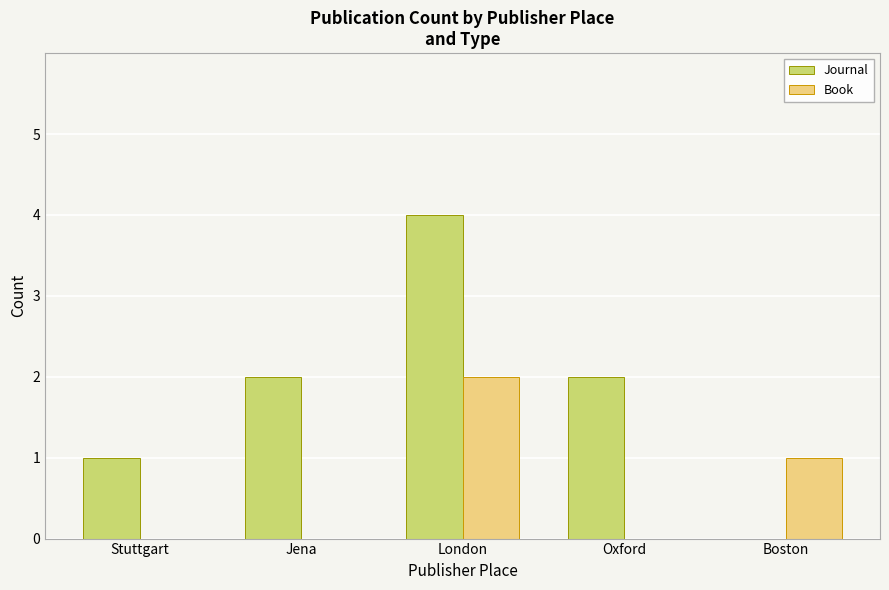

Reading left to right, what are all the values shown in this chart?

Journal: 1	2	4	2	0
Book: 0	0	2	0	1